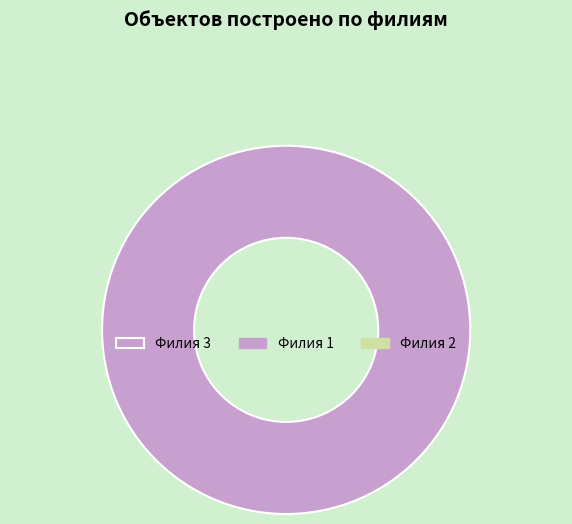

Is there a majority slice in this chart?

Yes